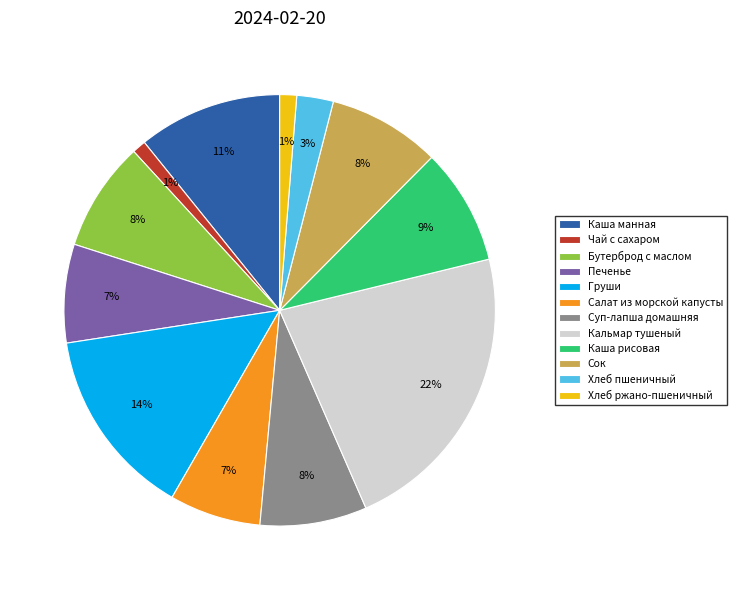

Do Бутерброд с маслом and Кальмар тушеный together represent more than half of the pie?

No